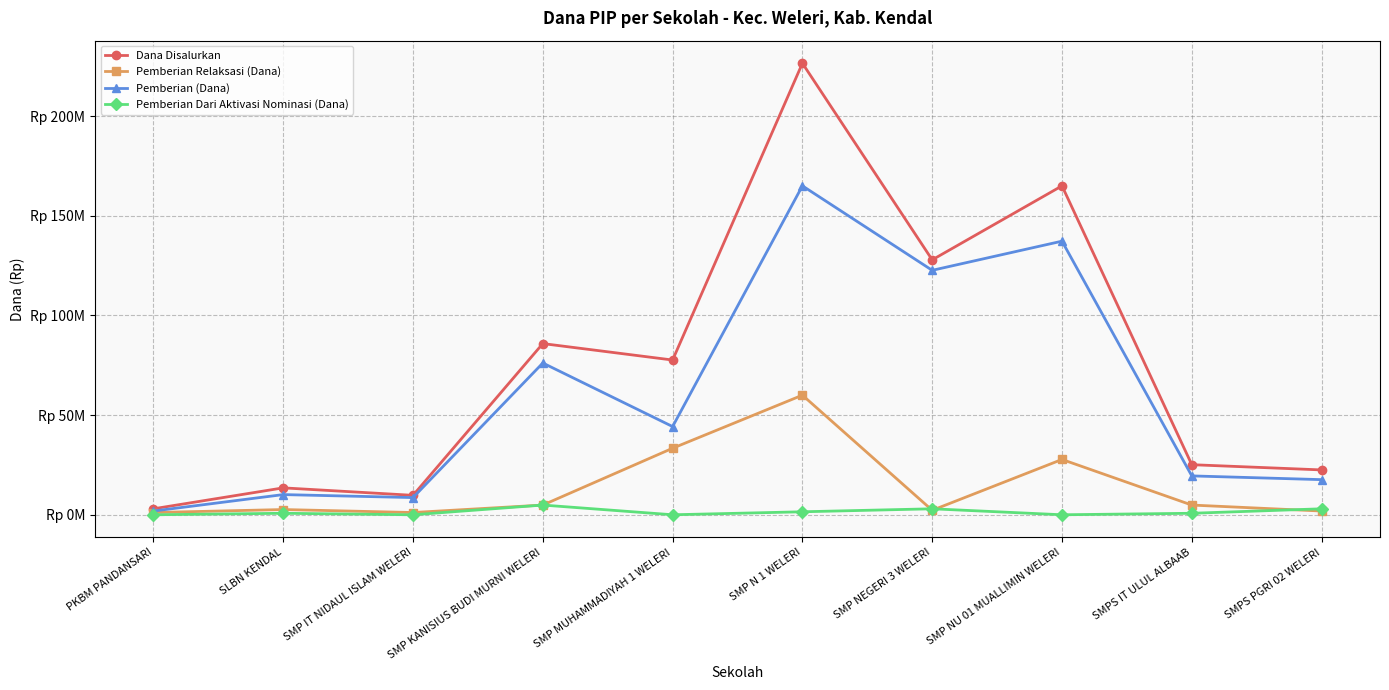

What are all the series names shown in the legend?

Dana Disalurkan, Pemberian Relaksasi (Dana), Pemberian (Dana), Pemberian Dari Aktivasi Nominasi (Dana)